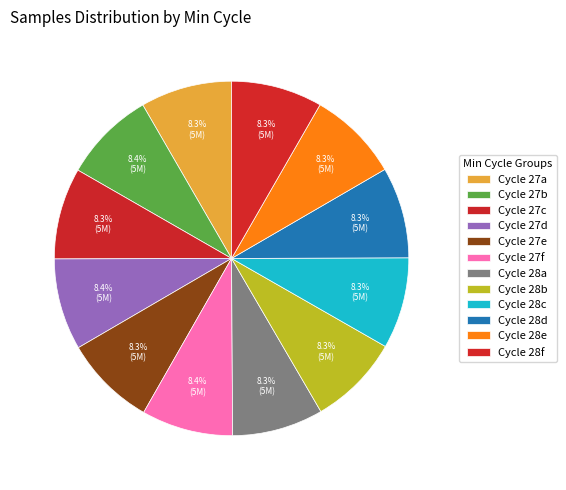

Is there a majority slice in this chart?

No